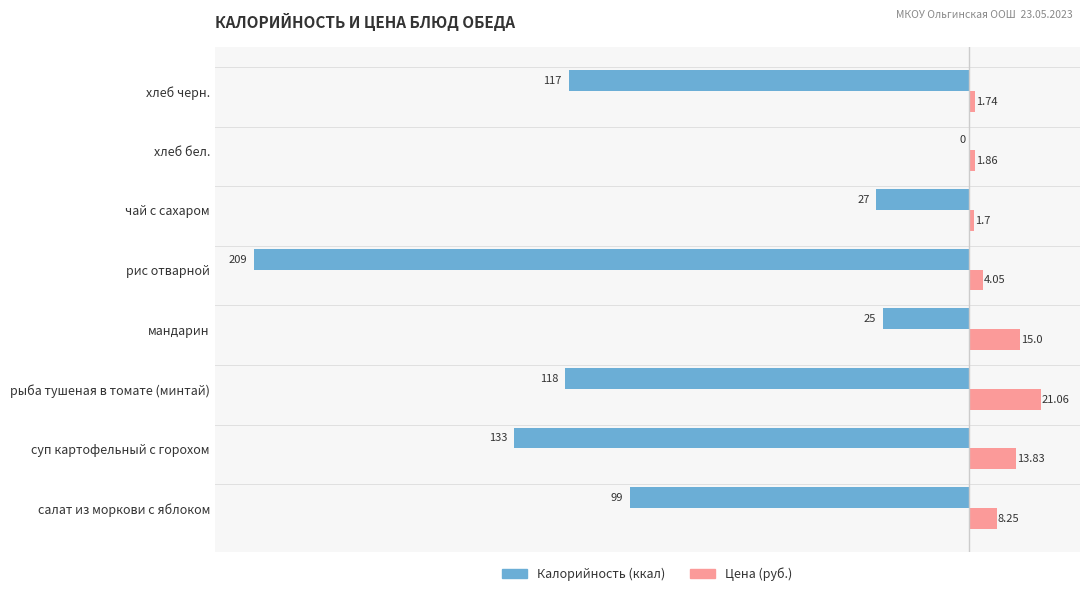

At which category is the sum across all series the highest?

хлеб бел.